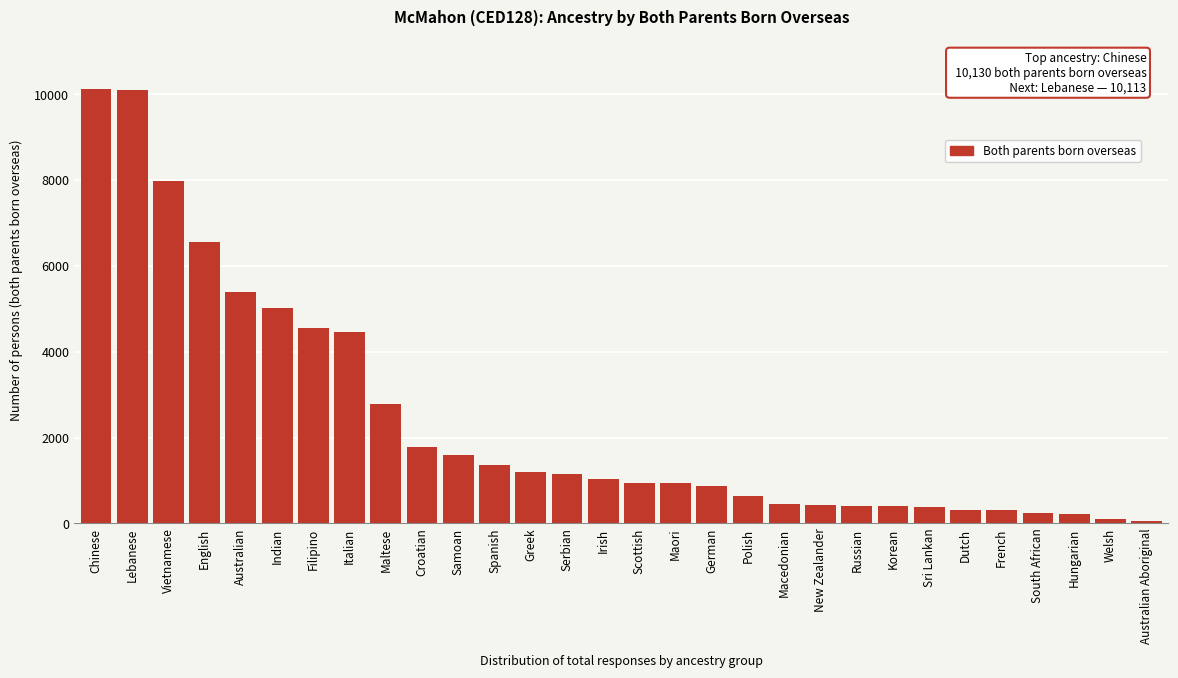

What is the approximate value at Vietnamese?

7990